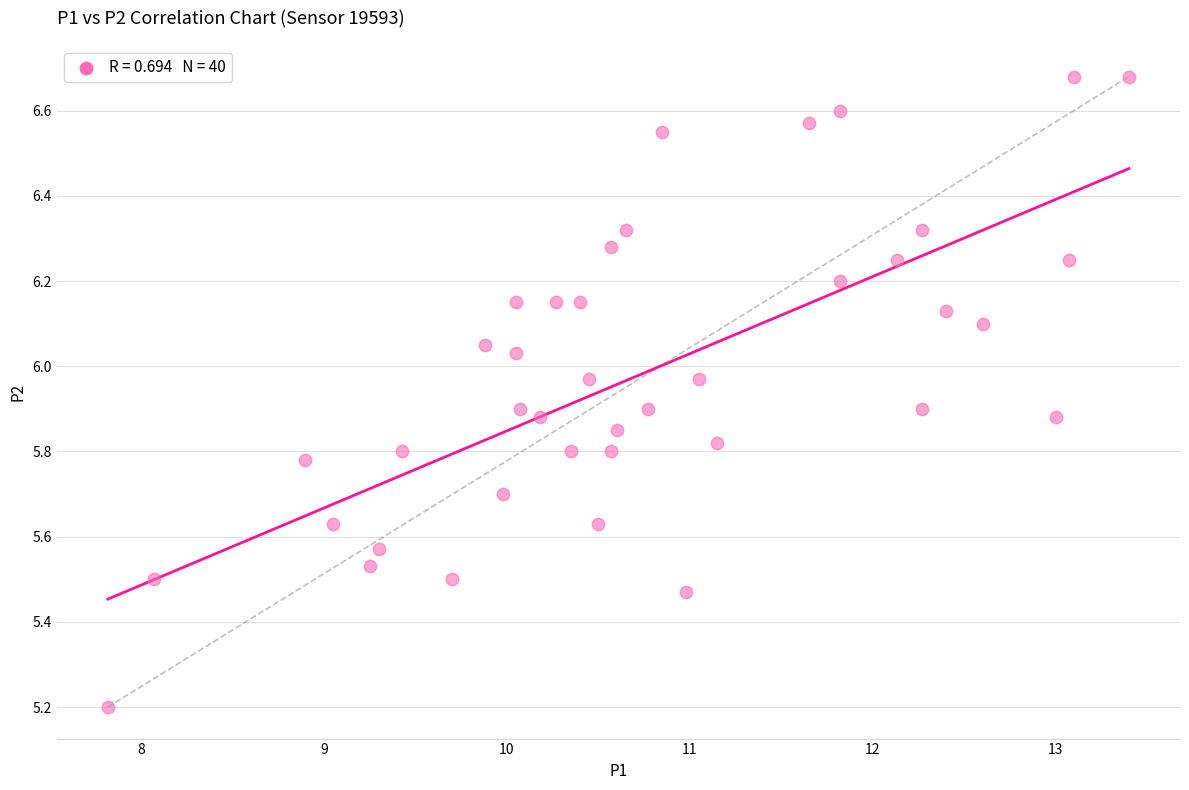

What Y value in the scatter plot is closest to 5?

5.2